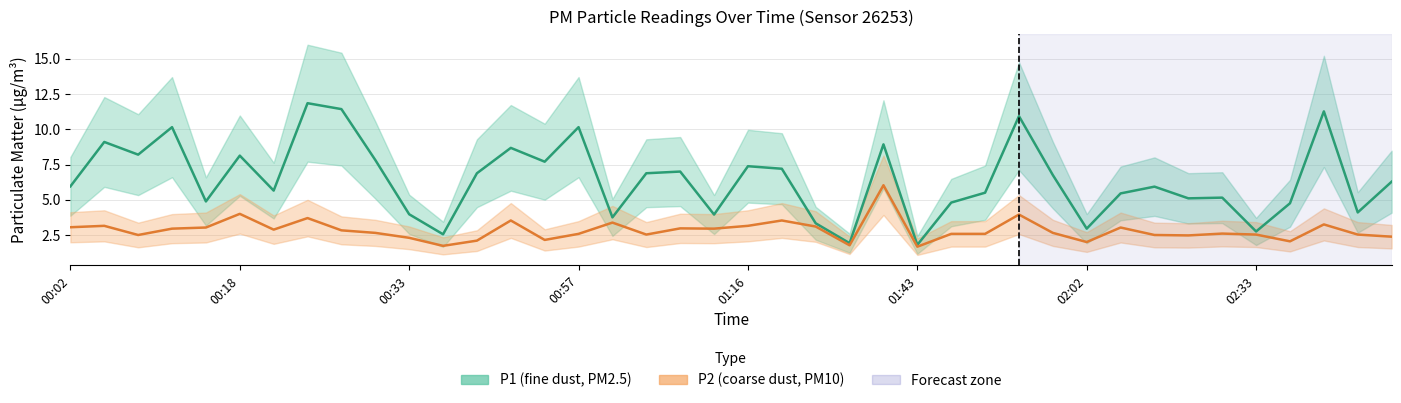

List the series in order of their overall mean, lowest first.

P2 (coarse dust), P1 (fine dust)